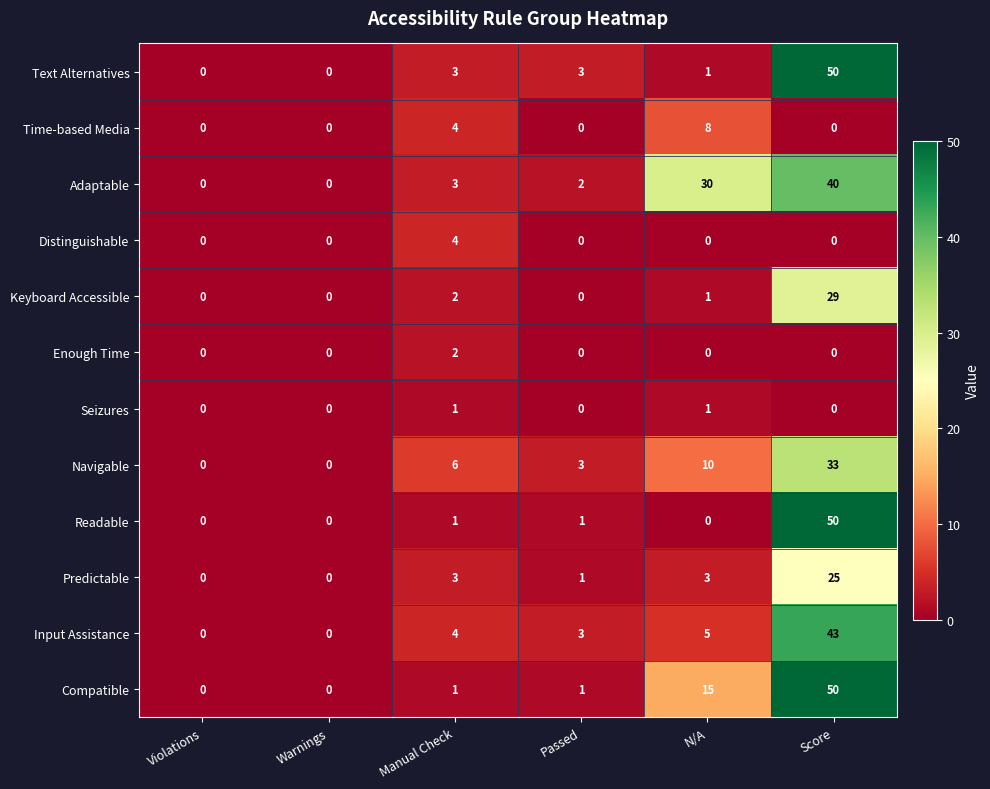

What is the difference between the Compatible values at N/A and Manual Check?

14